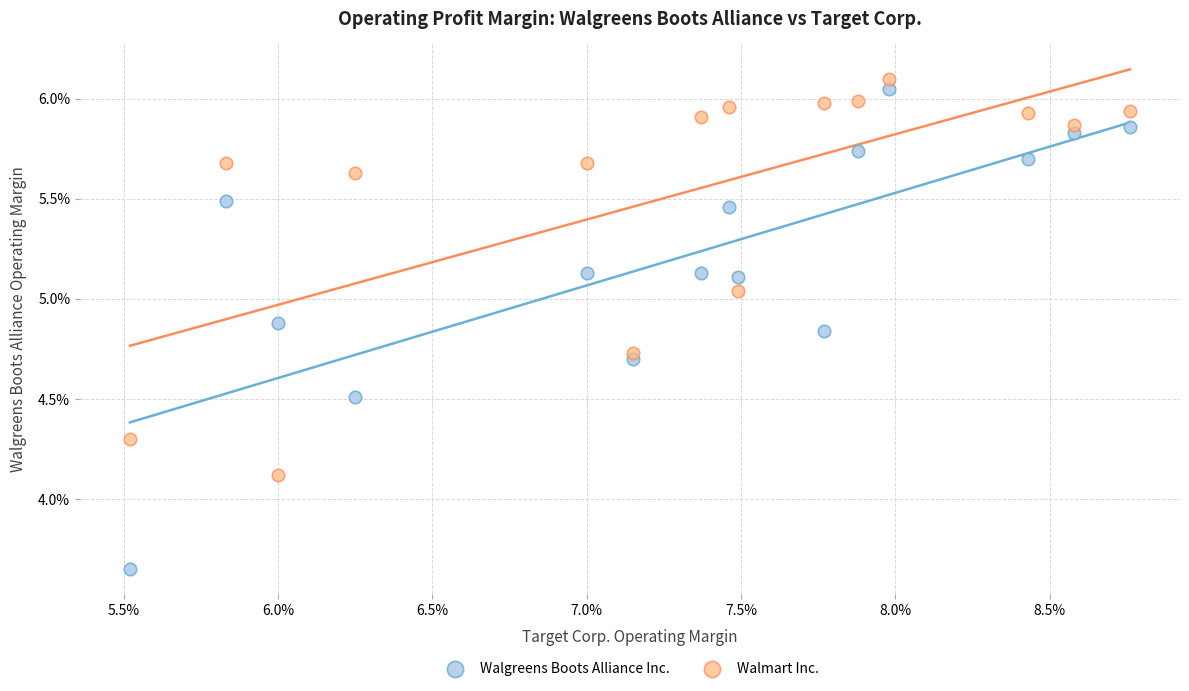

What are all the series names shown in the legend?

Walgreens Boots Alliance Inc., Walmart Inc.